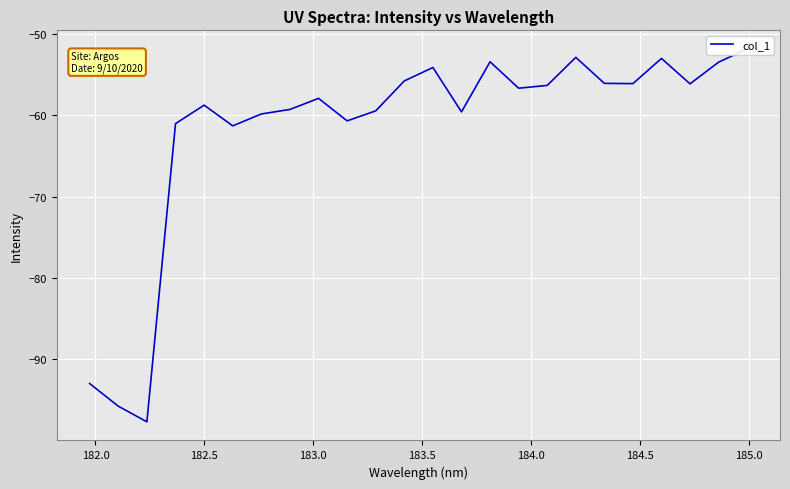

True or false: there are more than 1 points higher than both neighbors.

True